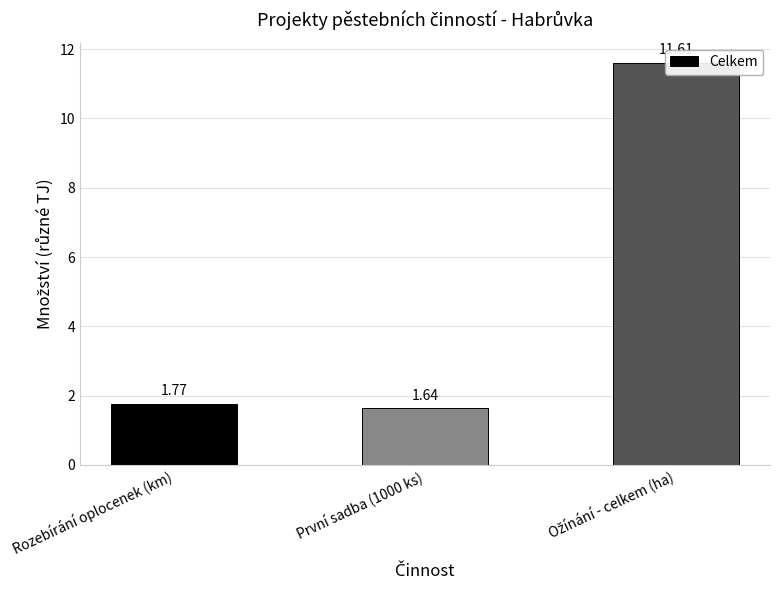

What is the ratio of the value at Ožínání - celkem (ha) to the value at První sadba (1000 ks)?

7.1